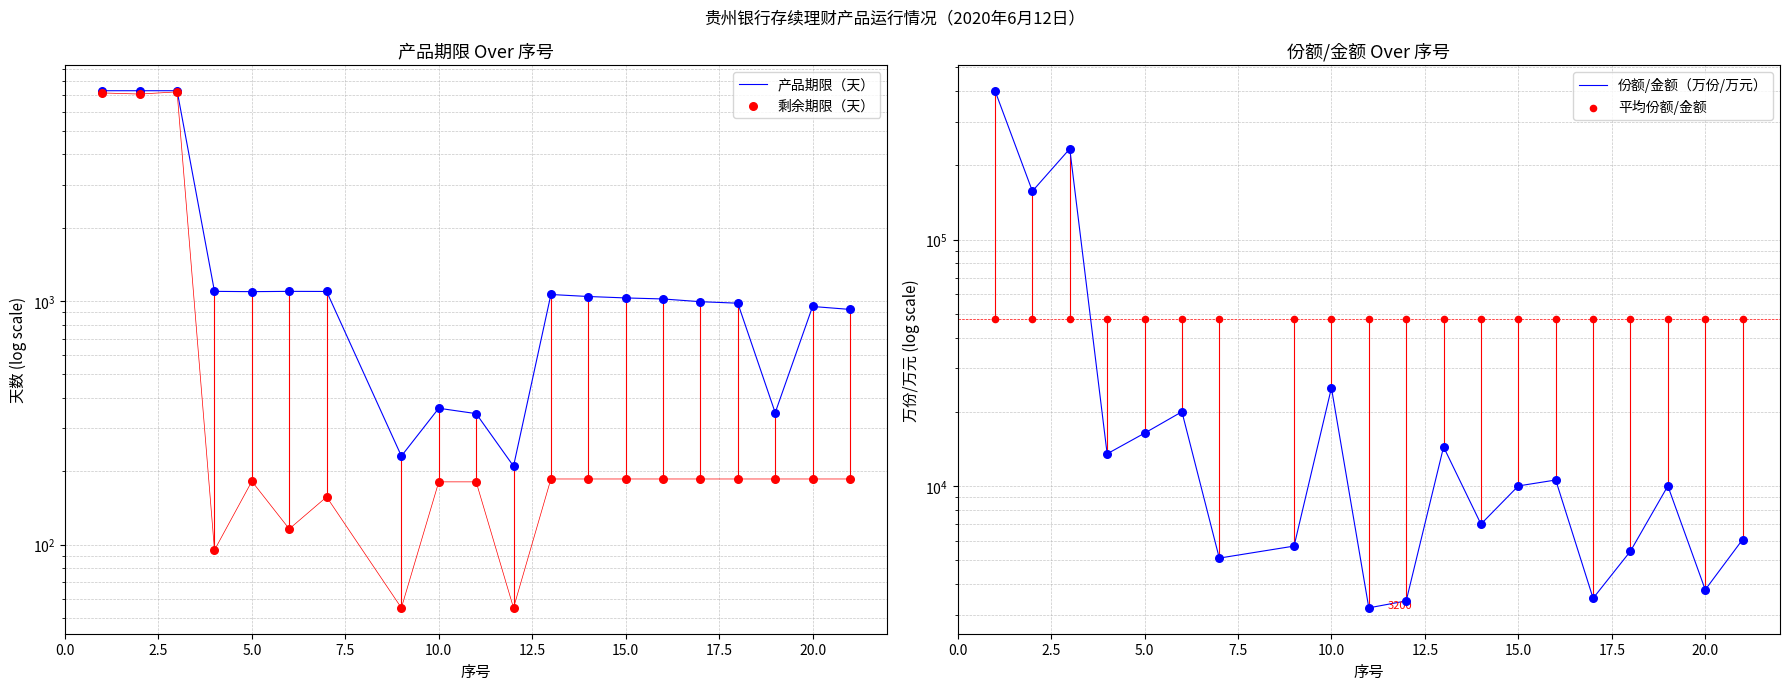

Which series has the largest total across all categories?

份额/金额（万份/万元）